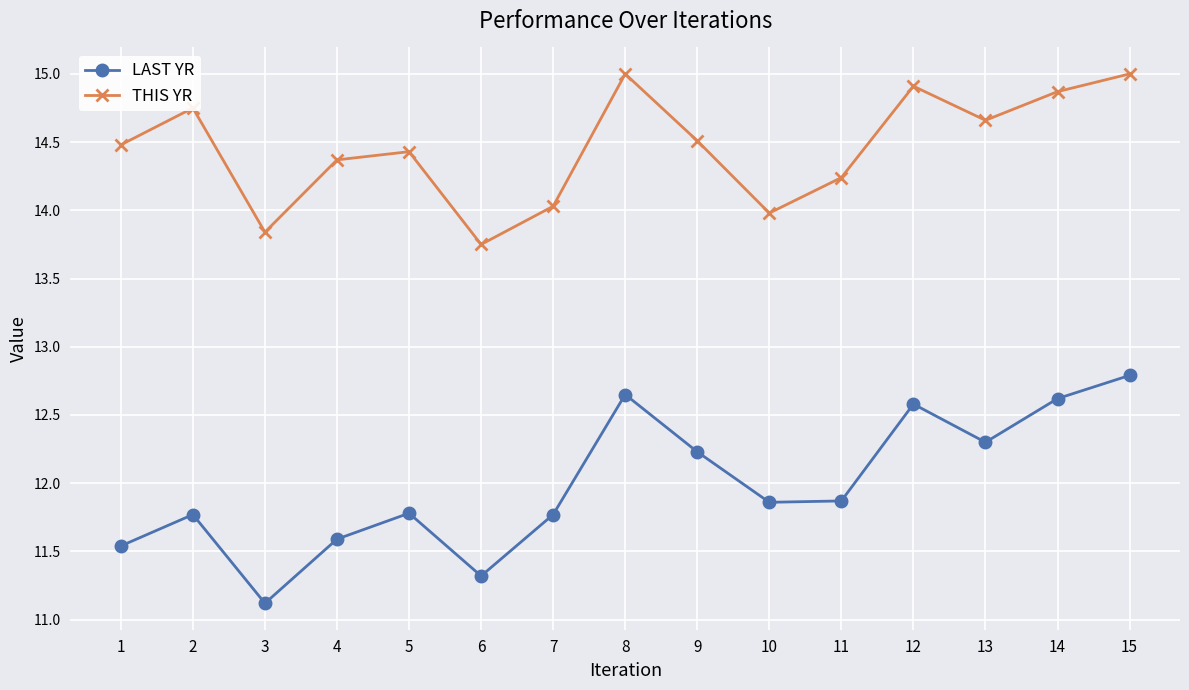

Is the value of THIS YR at 6 greater than the value of LAST YR at 7?

Yes